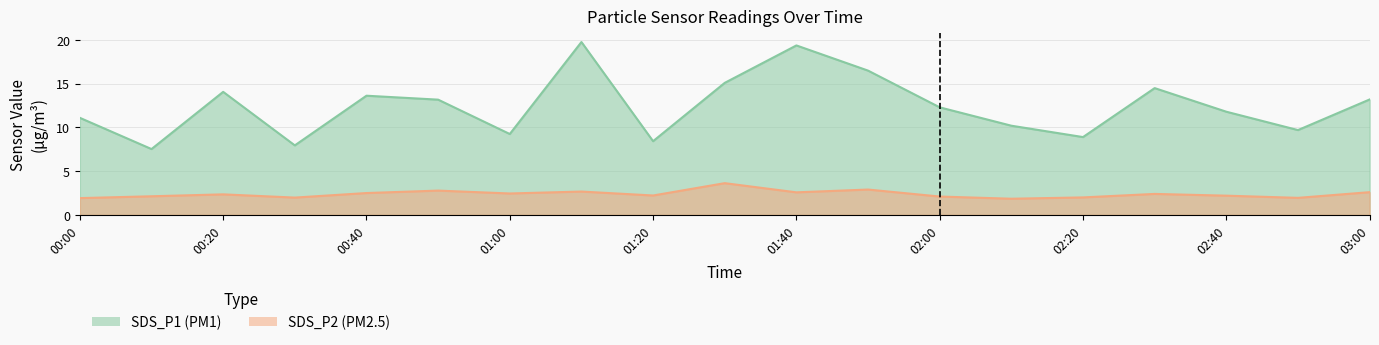

What is the maximum value shown in the chart?

19.8